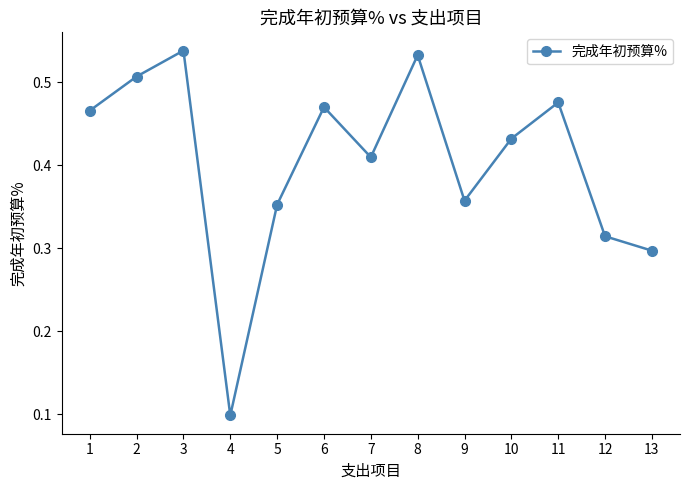

Which label corresponds to the smallest value in the chart?

4